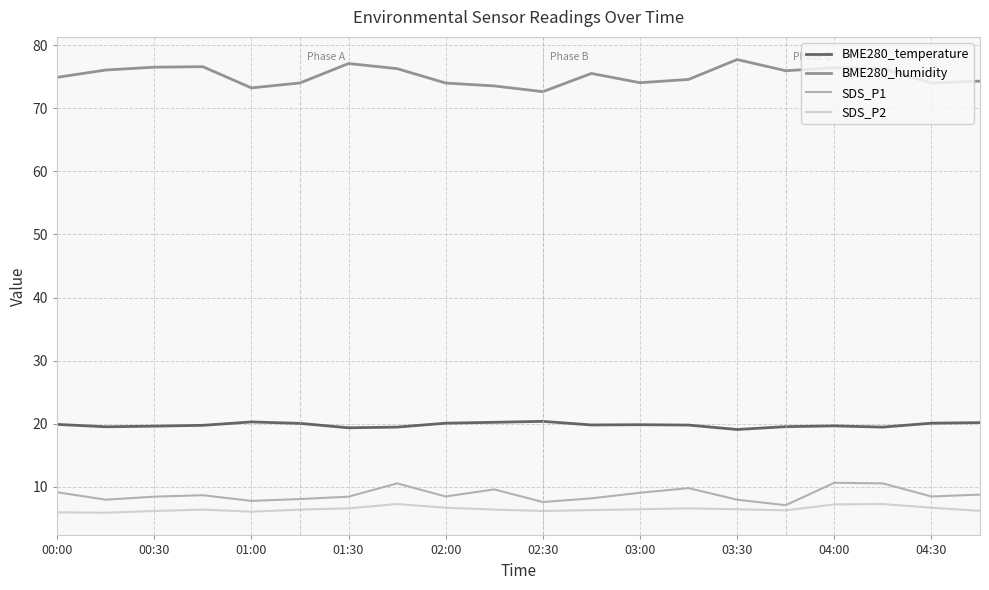

Which series has the largest total across all categories?

BME280_humidity